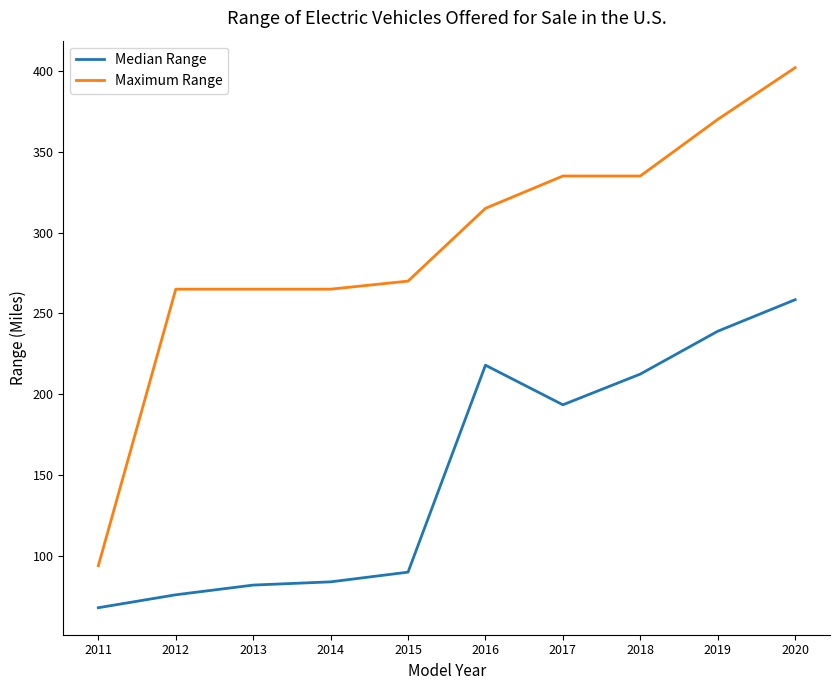

What is the difference between the highest and lowest values at 2018?

122.5